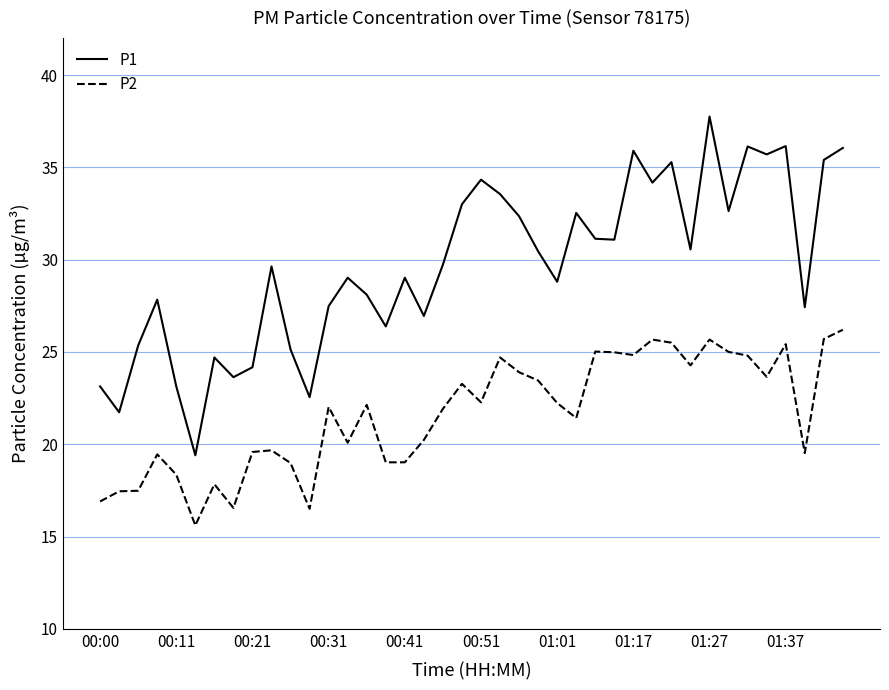

What is the maximum value shown in the chart?

37.8